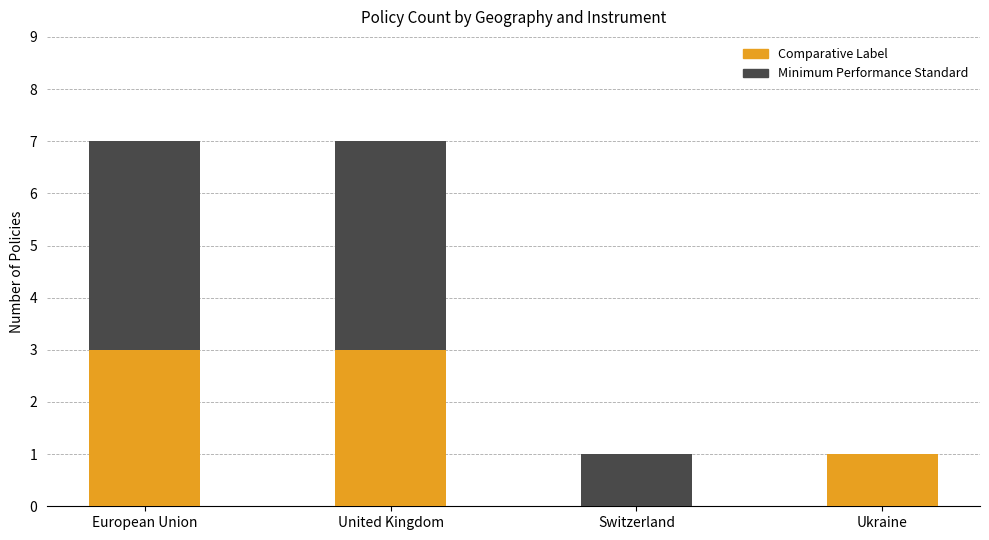

The Comparative Label series shows 0 at Ukraine. True or false?

False